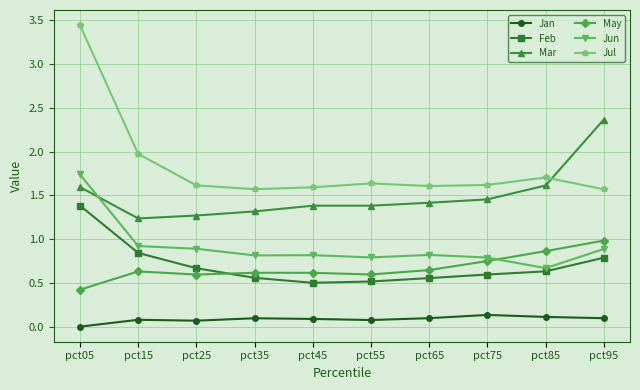

Which series has the largest range (max minus min)?

Jul